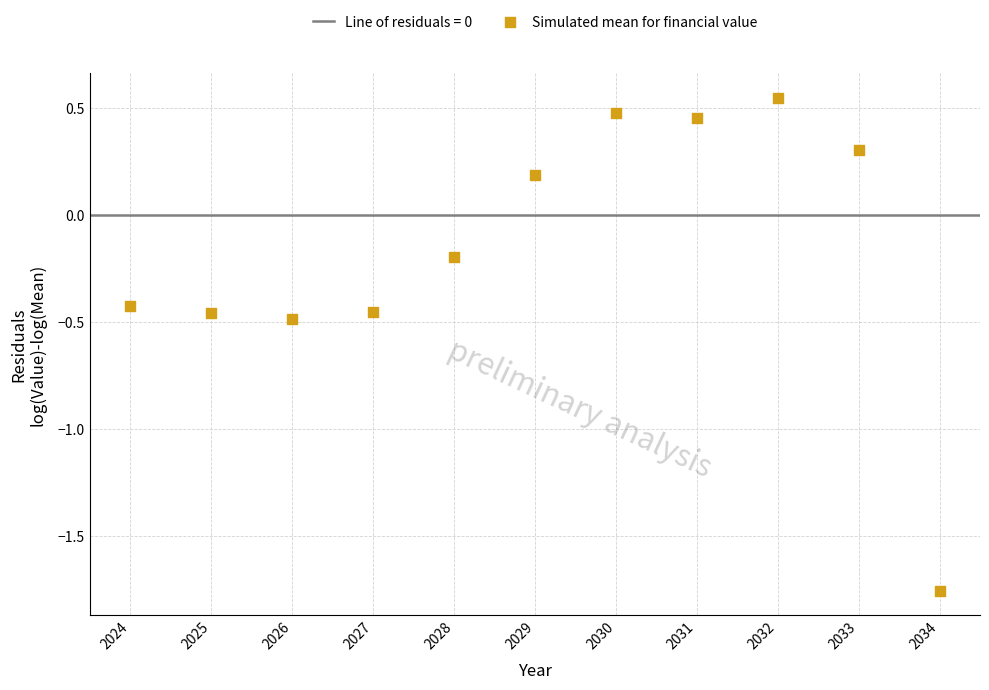

What is the range of Y values (max minus min)?

2.3